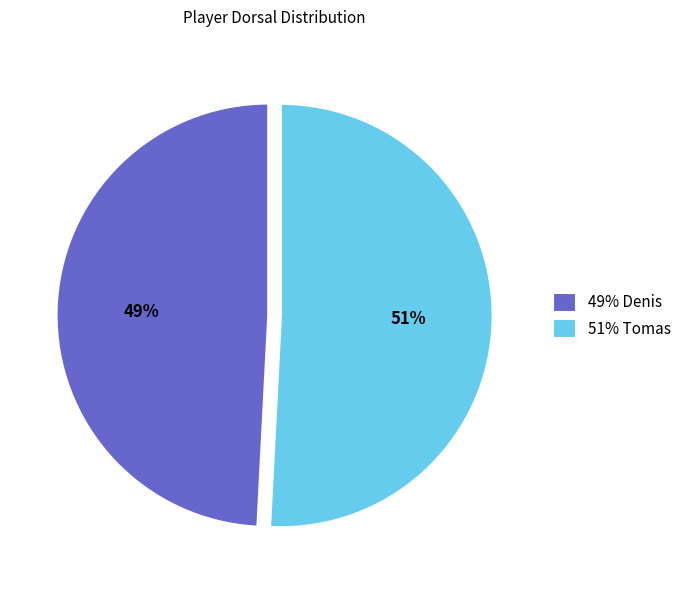

The 49% Denis slice represents 49% of the pie. True or false?

True